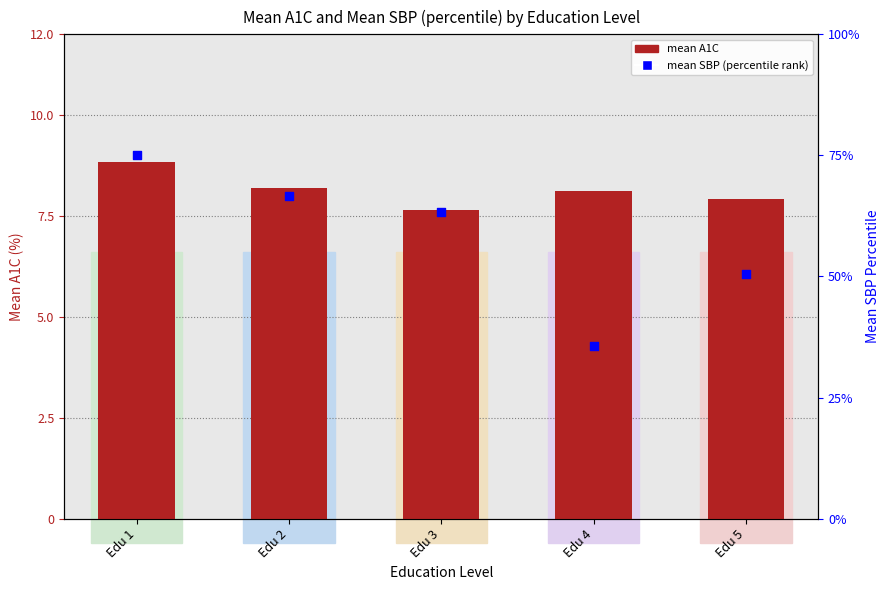

At how many categories does at least one series exceed 10?

5